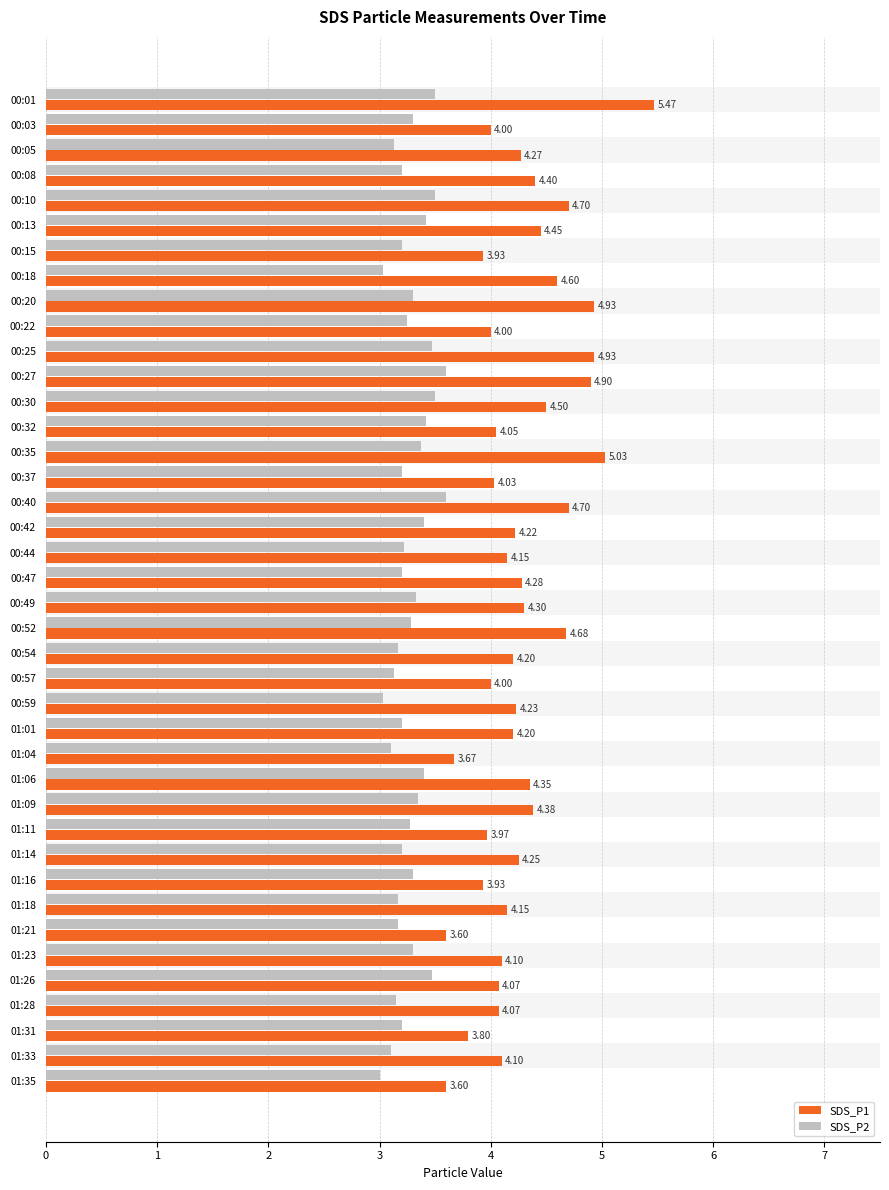

What is the difference between the second highest and minimum values in the SDS_P2 series?

0.6